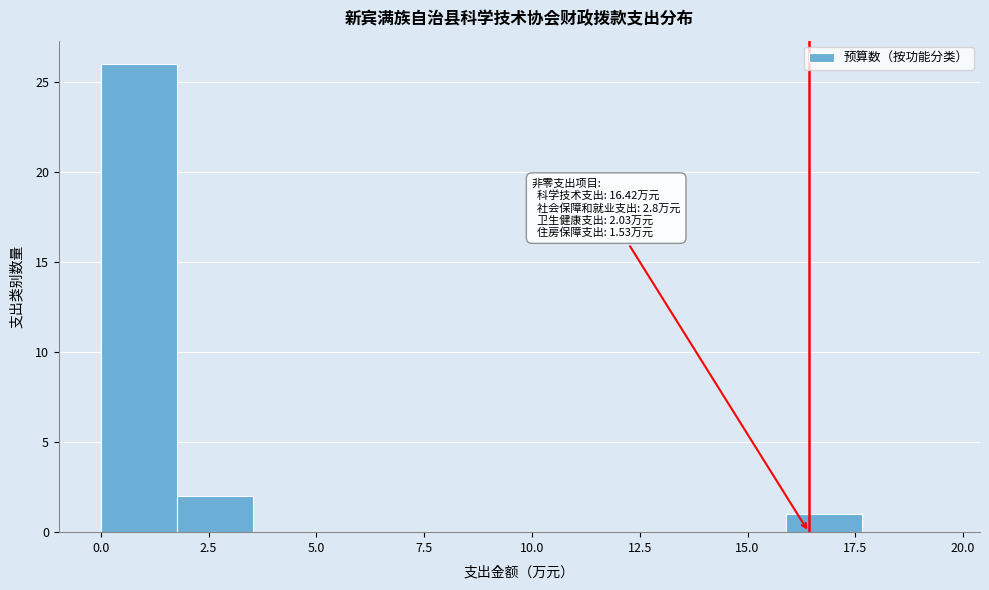

Around what value on the x-axis is the tallest bar? Give the approximate position of its centre, as read against the axis.

1.0